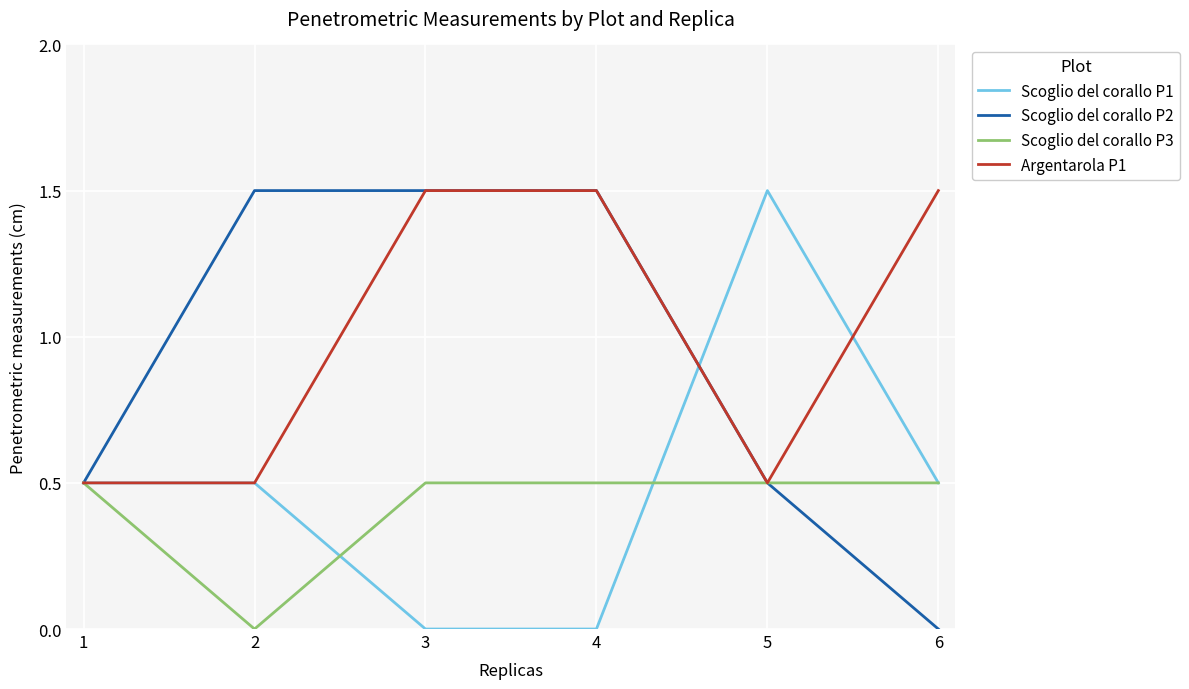

At how many categories does at least one series exceed 0?

6